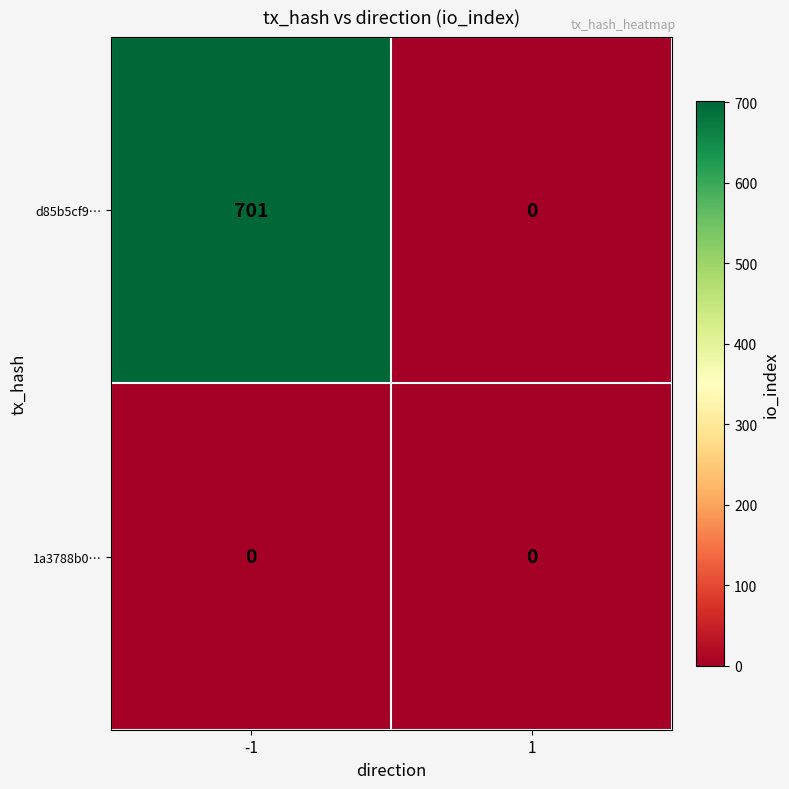

What is the approximate value of d85b5cf9… at -1, to the nearest 10?

700